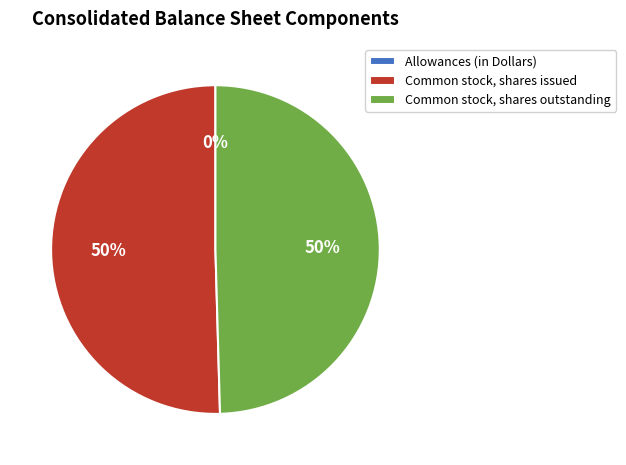

What is the ratio of the value at Common stock, shares issued to the value at Common stock, shares outstanding?

1.0